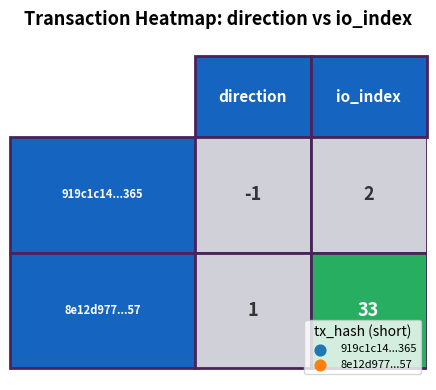

How many positive values does the 919c1c14aa02326cd8022b647788ec9bc43e365 series have?

1